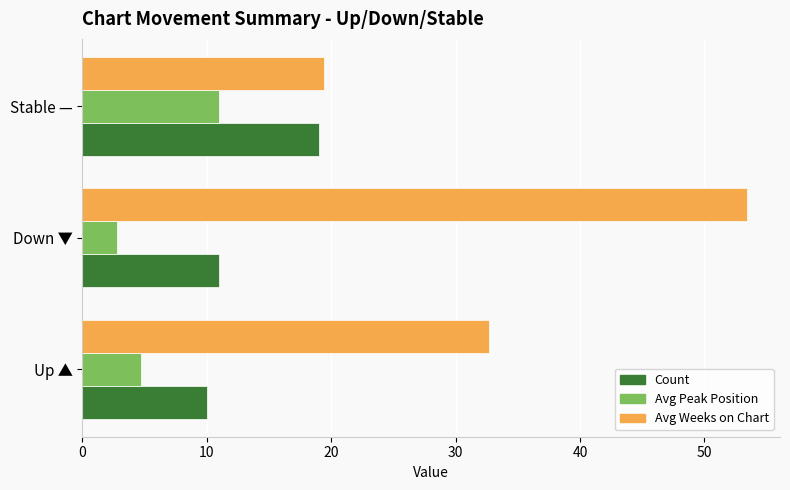

The Avg Peak Position series shows 6.4 at Stable —. True or false?

False